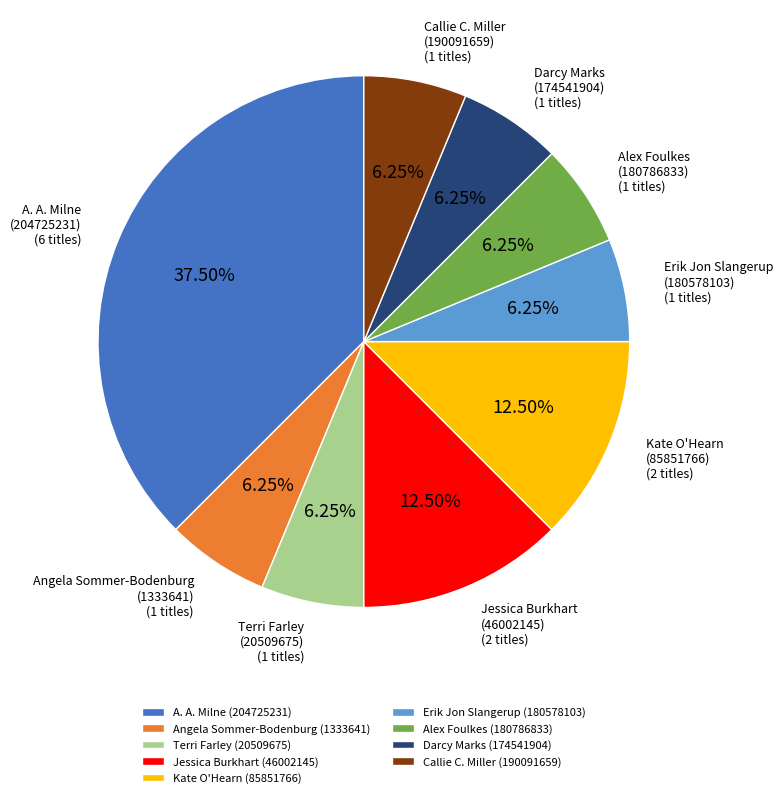

Approximately how many times larger is the value at Erik Jon Slangerup (180578103) compared to Jessica Burkhart (46002145)?

0.5